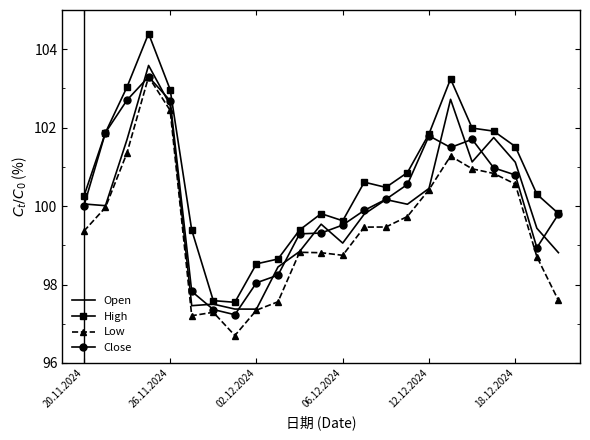

What is the smallest value displayed?

96.7